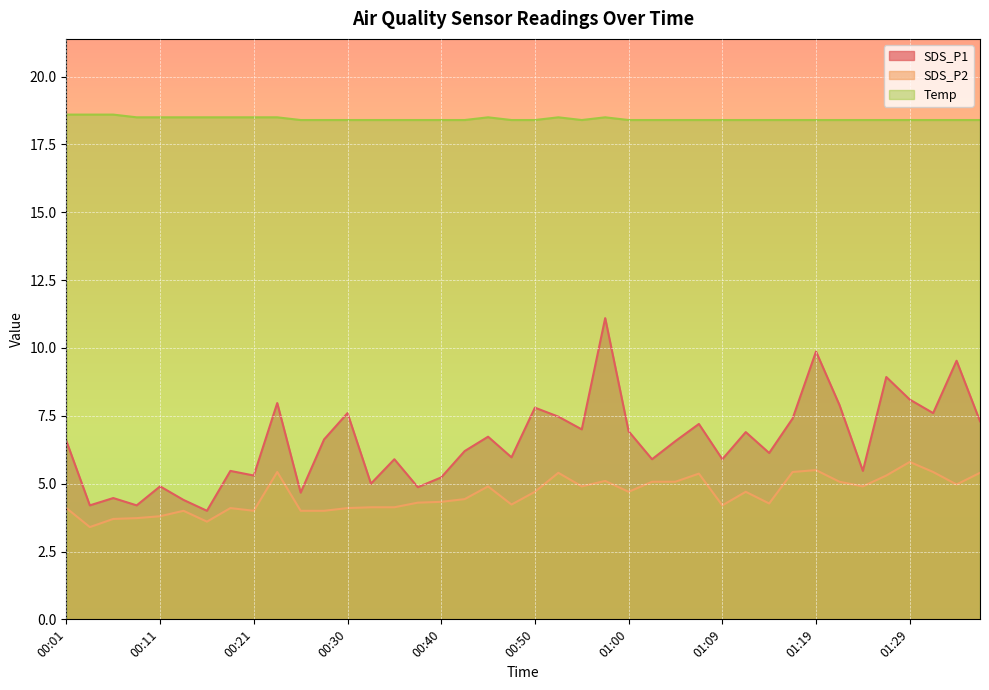

Reading left to right, what are all the values shown in this chart?

SDS_P1: 00:01=6.6	00:04=4.2	00:06=4.5	00:08=4.2	00:11=4.9	00:13=4.4	00:16=4.0	00:18=5.5	00:21=5.3	00:23=8.0	00:25=4.7	00:28=6.6	00:30=7.6	00:33=5.0	00:35=5.9	00:38=4.9	00:40=5.2	00:43=6.2	00:45=6.7	00:47=6.0	00:50=7.8	00:52=7.5	00:55=7.0	00:57=11.1	01:00=6.9	01:02=5.9	01:05=6.6	01:07=7.2	01:09=5.9	01:12=6.9	01:14=6.1	01:17=7.4	01:19=9.9	01:22=7.9	01:24=5.5	01:27=8.9	01:29=8.1	01:32=7.6	01:34=9.5	01:36=7.3
SDS_P2: 00:01=4.1	00:04=3.4	00:06=3.7	00:08=3.7	00:11=3.8	00:13=4.0	00:16=3.6	00:18=4.1	00:21=4.0	00:23=5.4	00:25=4.0	00:28=4.0	00:30=4.1	00:33=4.1	00:35=4.1	00:38=4.3	00:40=4.3	00:43=4.4	00:45=4.9	00:47=4.2	00:50=4.7	00:52=5.4	00:55=4.9	00:57=5.1	01:00=4.7	01:02=5.1	01:05=5.1	01:07=5.4	01:09=4.2	01:12=4.7	01:14=4.3	01:17=5.4	01:19=5.5	01:22=5.1	01:24=4.9	01:27=5.3	01:29=5.8	01:32=5.4	01:34=5.0	01:36=5.4
Temp: 00:01=18.6	00:04=18.6	00:06=18.6	00:08=18.5	00:11=18.5	00:13=18.5	00:16=18.5	00:18=18.5	00:21=18.5	00:23=18.5	00:25=18.4	00:28=18.4	00:30=18.4	00:33=18.4	00:35=18.4	00:38=18.4	00:40=18.4	00:43=18.4	00:45=18.5	00:47=18.4	00:50=18.4	00:52=18.5	00:55=18.4	00:57=18.5	01:00=18.4	01:02=18.4	01:05=18.4	01:07=18.4	01:09=18.4	01:12=18.4	01:14=18.4	01:17=18.4	01:19=18.4	01:22=18.4	01:24=18.4	01:27=18.4	01:29=18.4	01:32=18.4	01:34=18.4	01:36=18.4